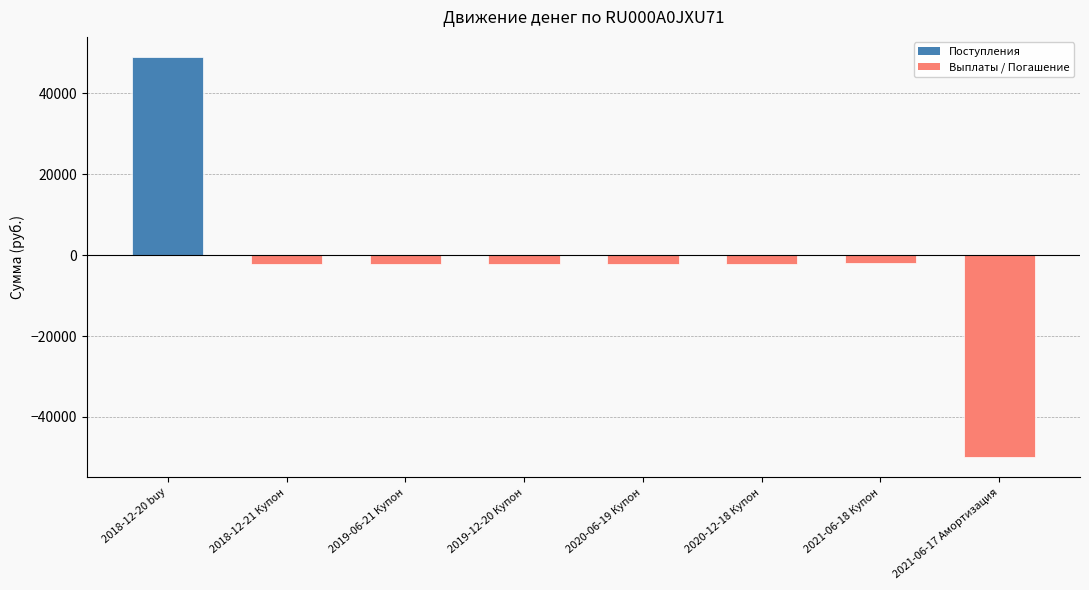

Which label corresponds to the largest value in the chart?

2018-12-20 buy